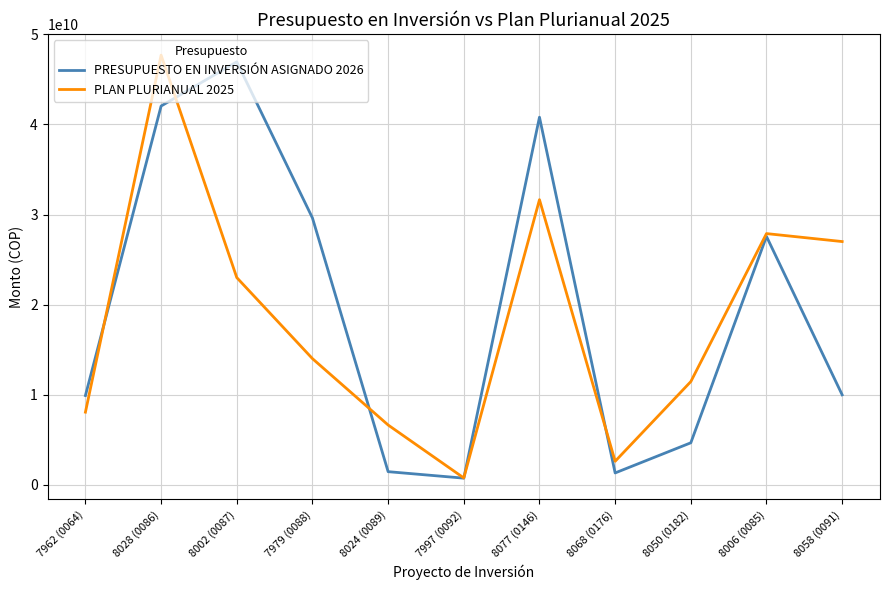

How many interior local peaks does the PLAN PLURIANUAL 2025 series have?

3